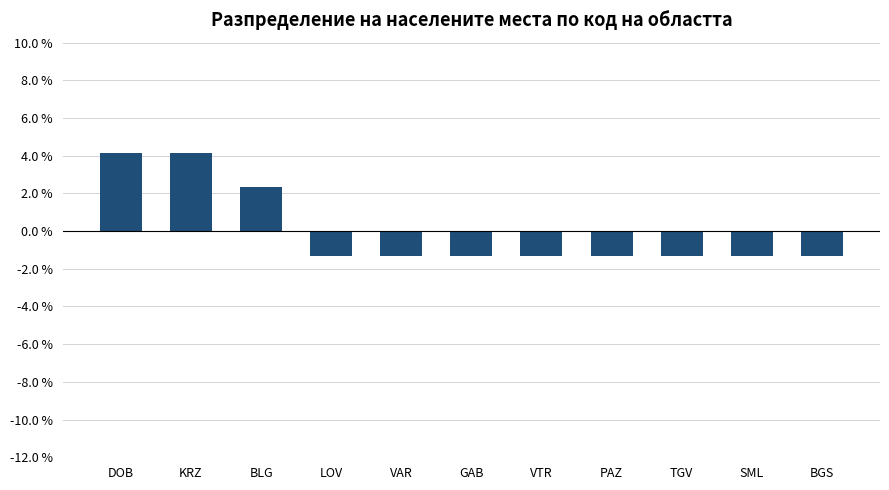

Where is the data nearest to the value 1?

BLG